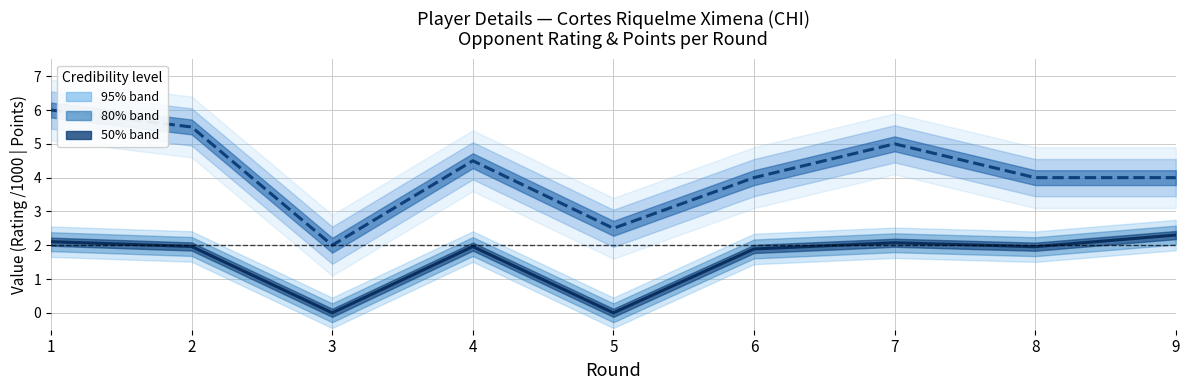

How many values in the Opponent Points (mean) series are below 4?

2